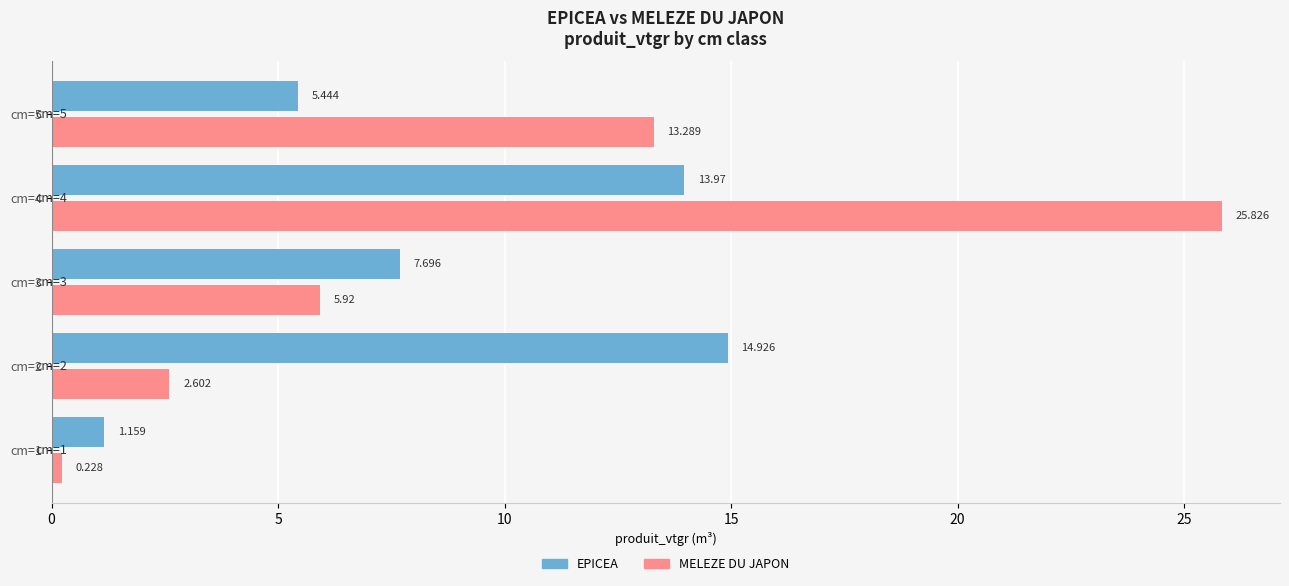

At cm=5, list the series in order from largest to smallest.

MELEZE DU JAPON, EPICEA